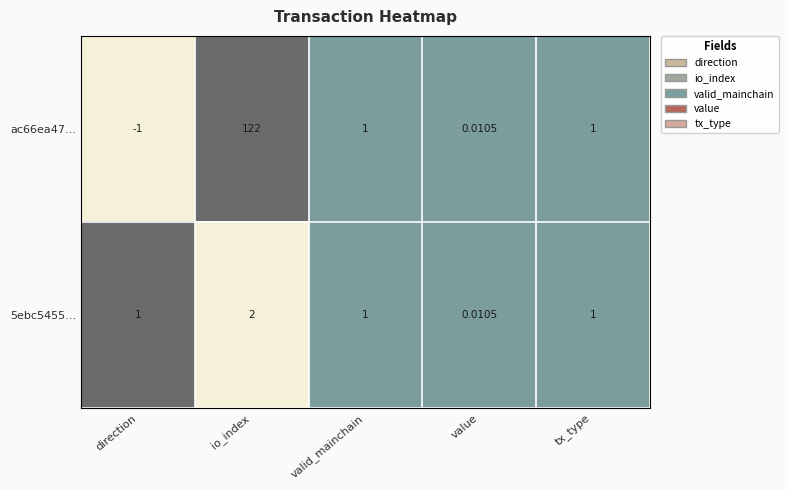

At which category does the chart reach its minimum across all series?

direction